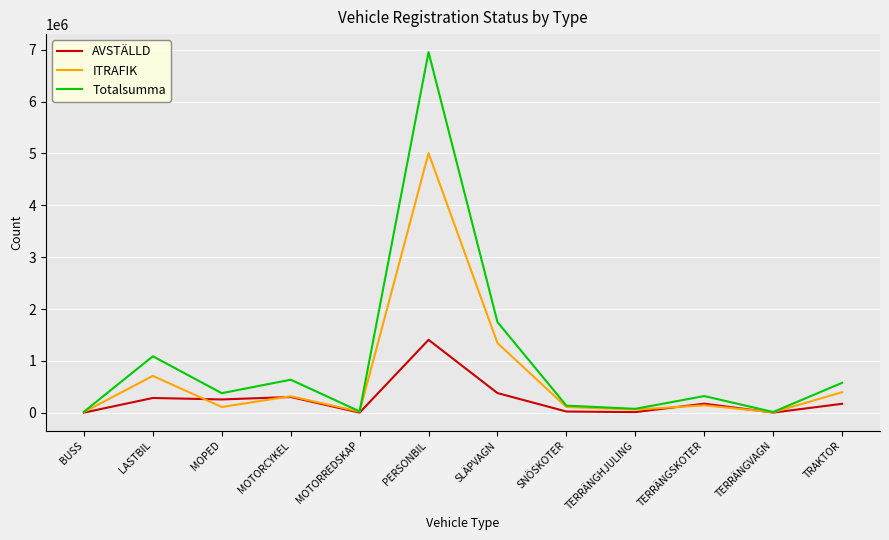

At which label is Totalsumma closest to 3485071?

SLÄPVAGN